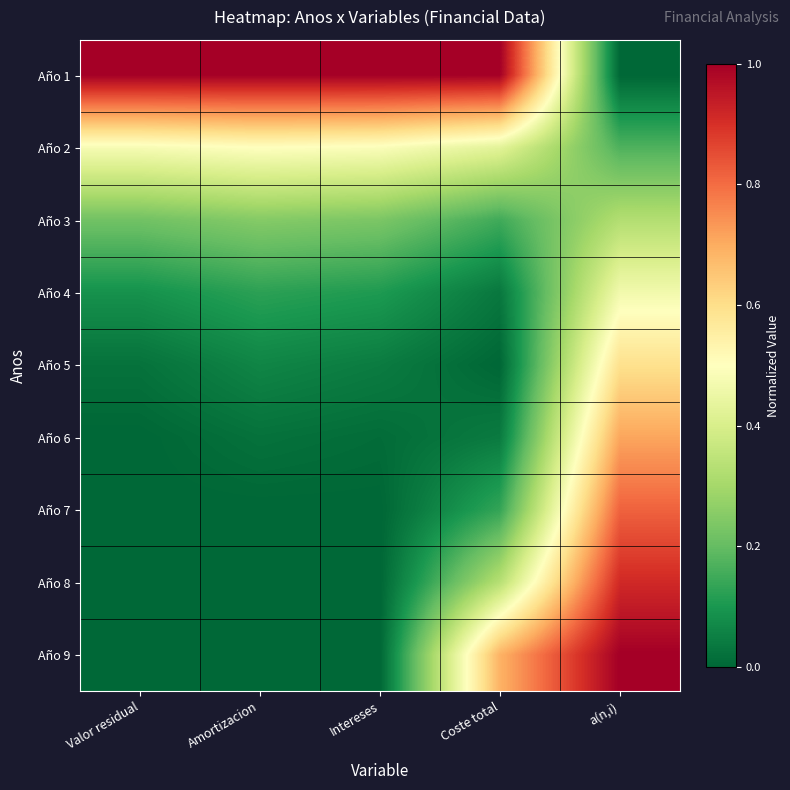

Which category has the lowest value across all series?

a(n,i)